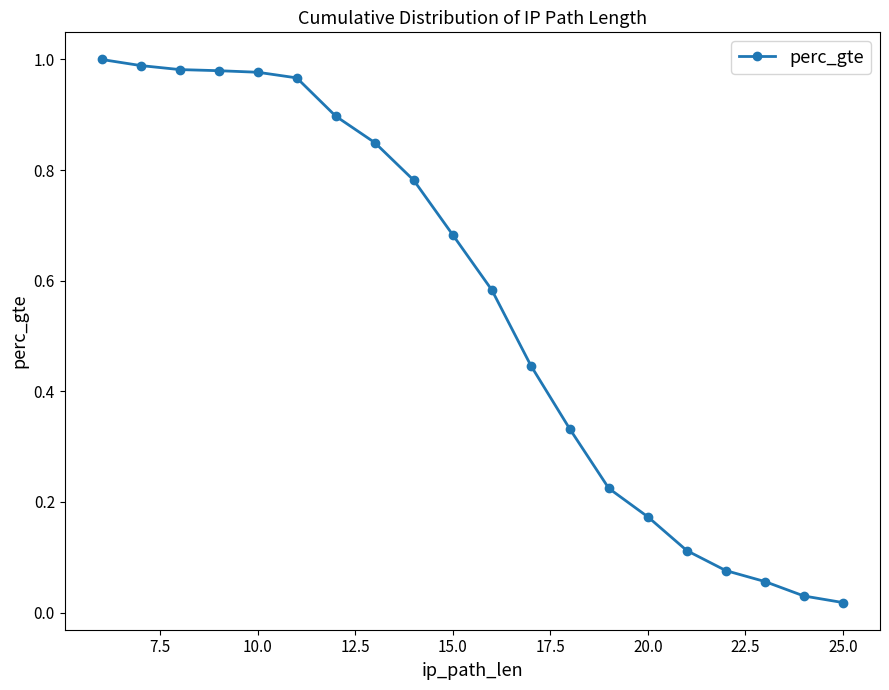

Reading right to left, transcribe all the data shown in this chart.

0.0	0.0	0.1	0.1	0.1	0.2	0.2	0.3	0.4	0.6	0.7	0.8	0.8	0.9	1.0	1.0	1.0	1.0	1.0	1.0